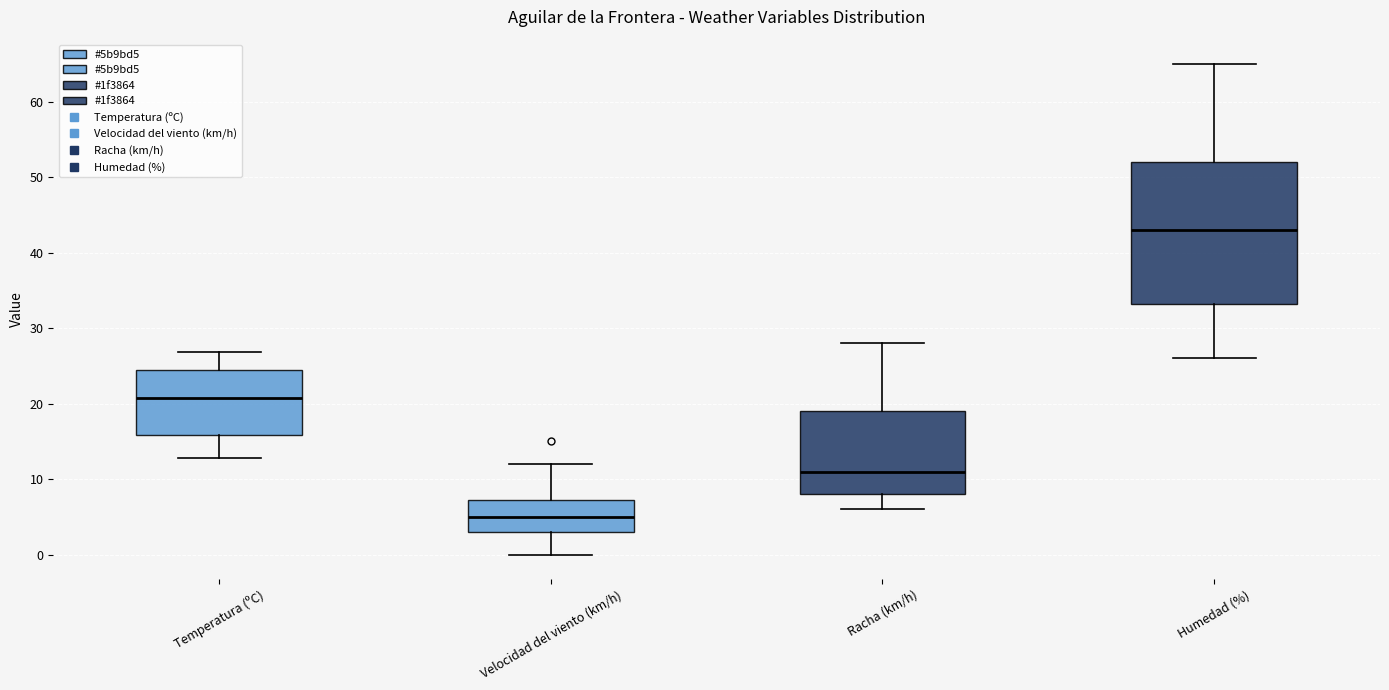

Comparing the boxes themselves (not the whiskers), which one is the tallest?

Humedad (%)